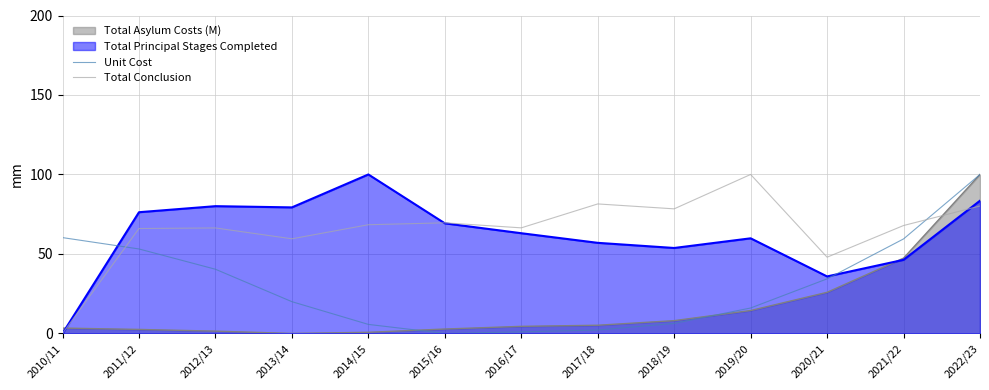

Which series has the widest spread of values?

Unit Cost